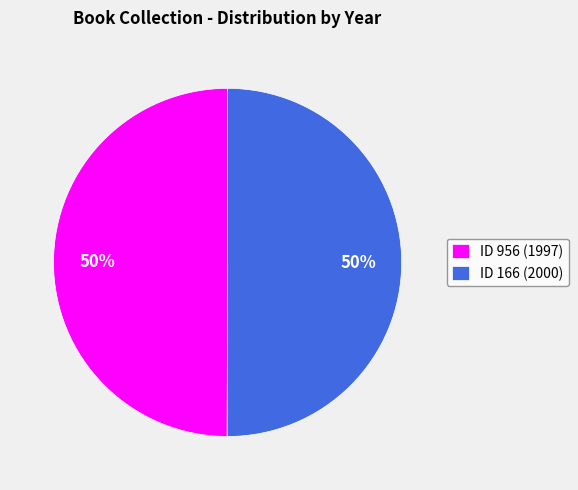

What is the ratio of the value at ID 166 (2000) to the value at ID 956 (1997)?

1.0